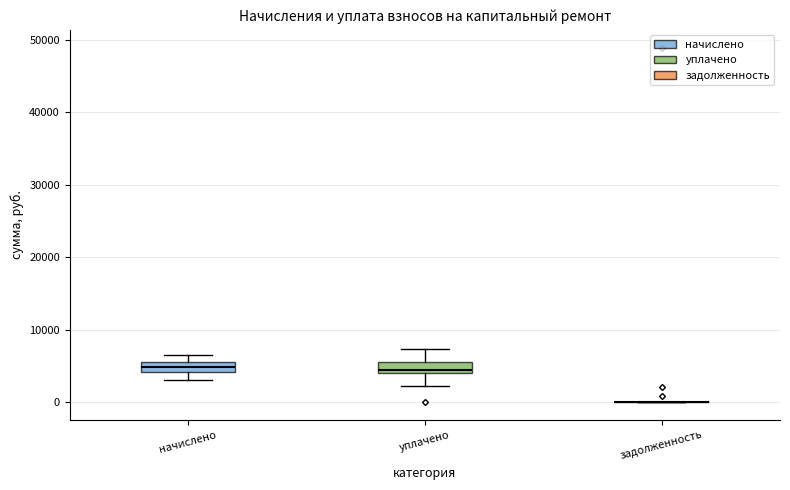

Where does the median line of the box for начислено sit on the y-axis? The values are not printed on the chart, so give them approximately, as read against the axis.

5000